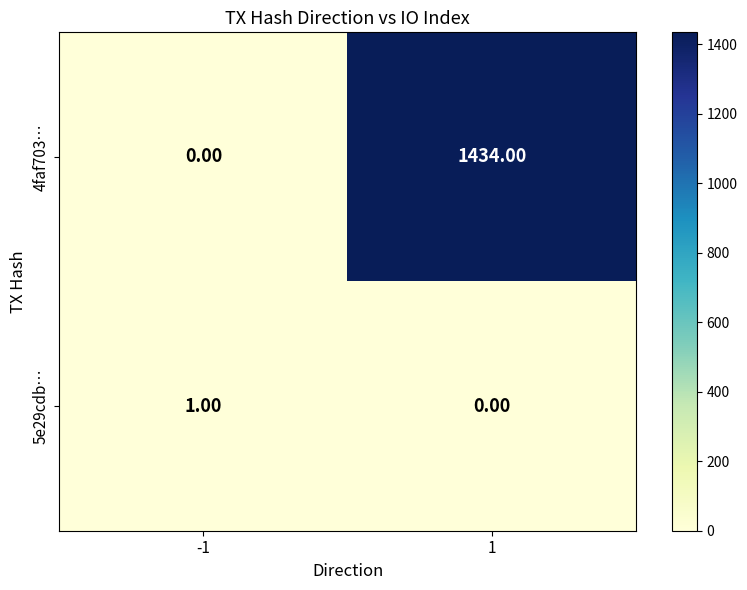

Which series has the largest range (max minus min)?

4faf703…